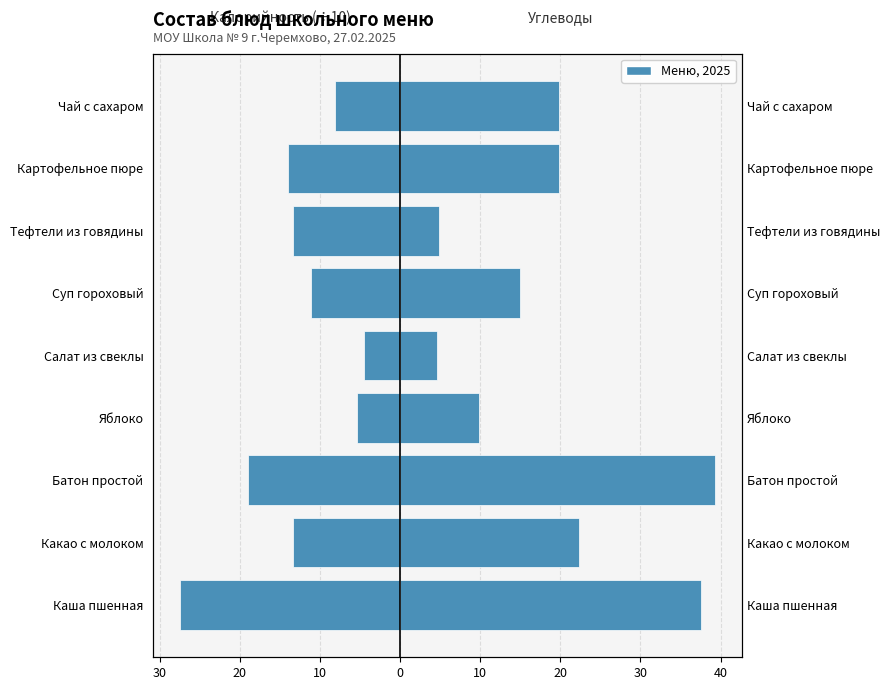

Are the bars grouped side by side (vs. stacked)?

Yes